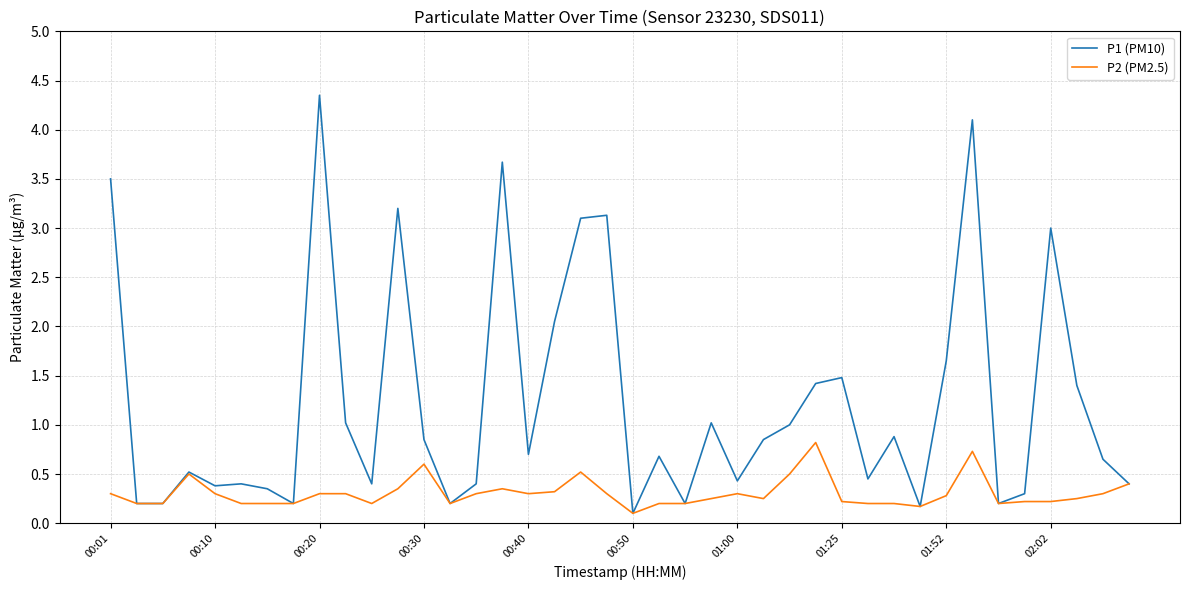

Which series has the largest range (max minus min)?

P1 (PM10)